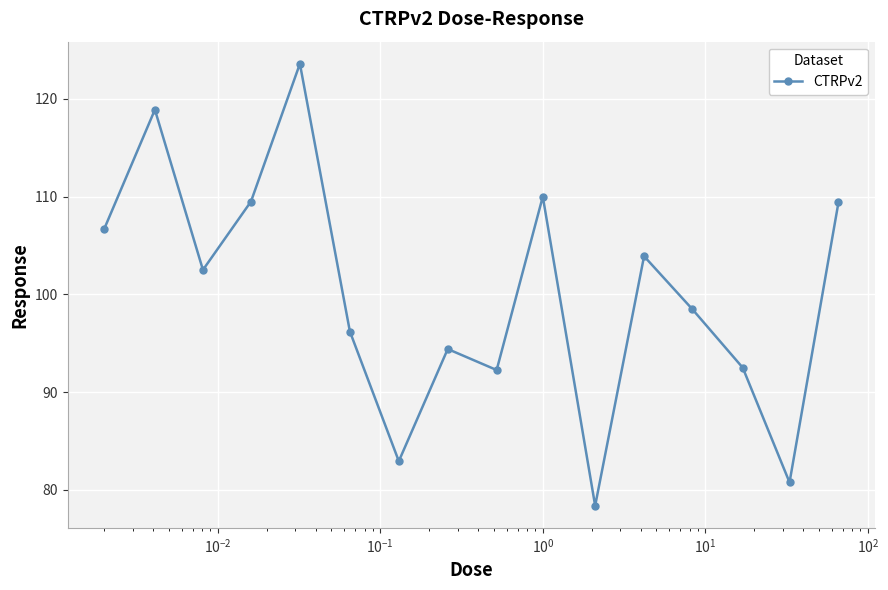

True or false: there are more than 2 points higher than both neighbors.

True